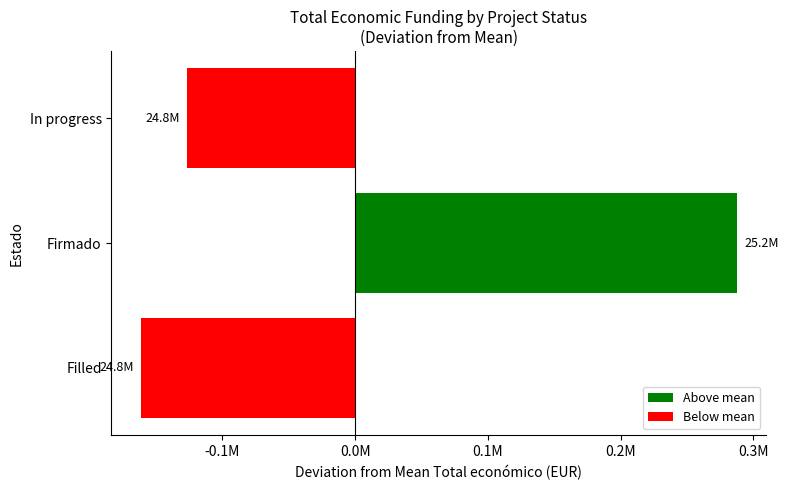

Are the bars horizontal?

Yes